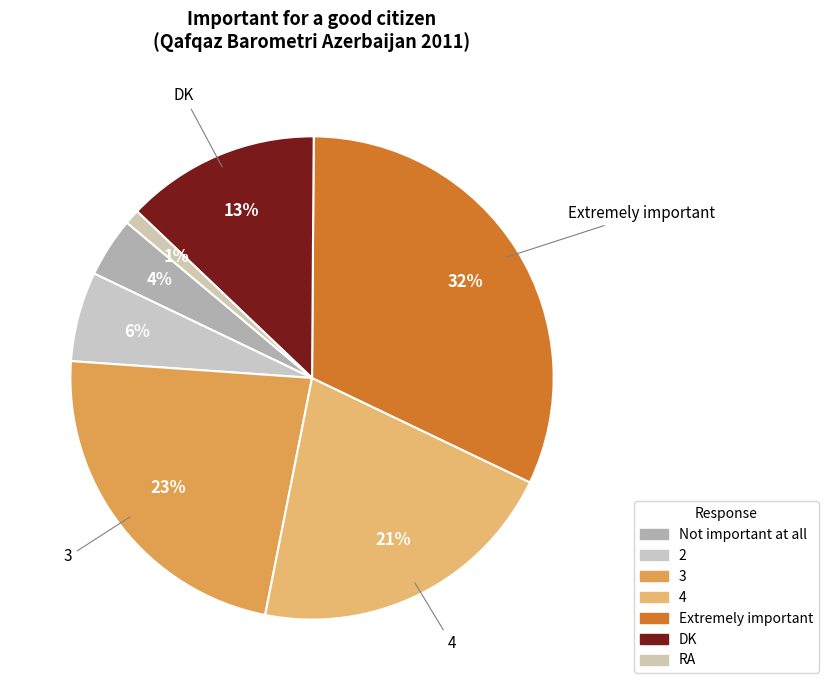

Does 4 represent more than half of the total?

No